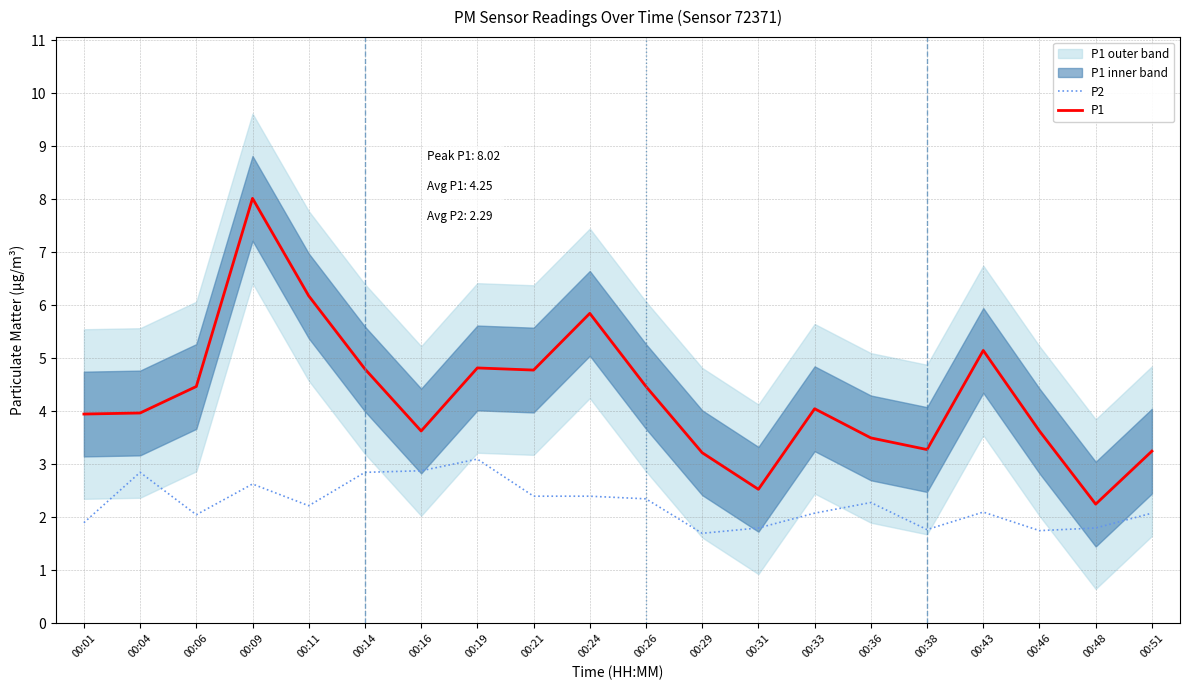

What is the difference between the highest and lowest values at 00:06?

2.4